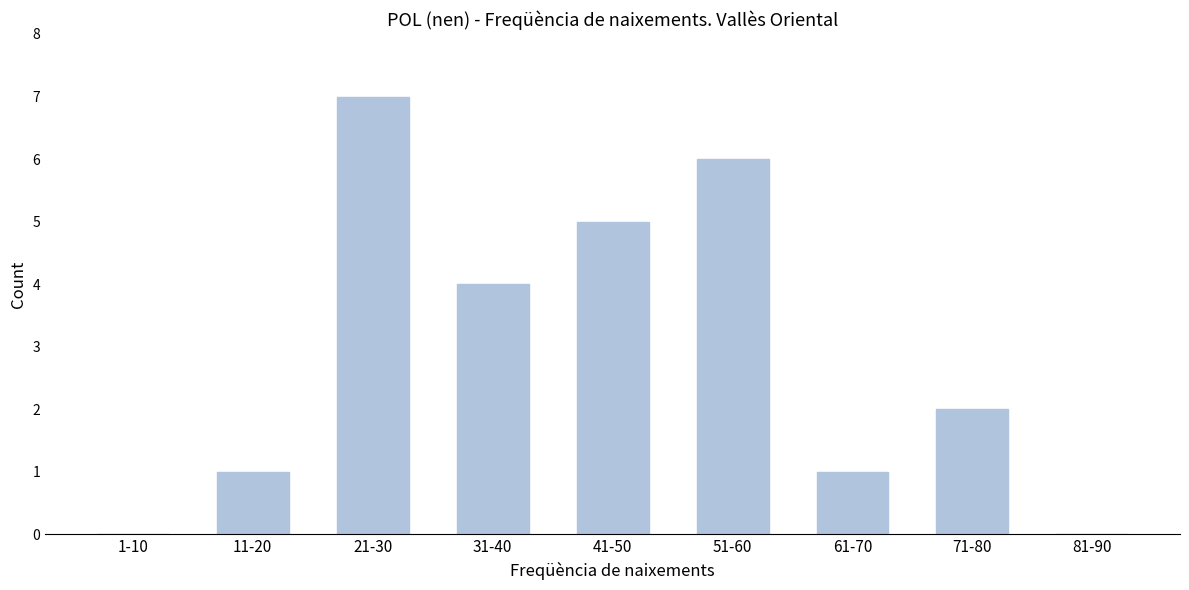

Reading right to left, transcribe all the data shown in this chart.

81-90=0	71-80=2	61-70=1	51-60=6	41-50=5	31-40=4	21-30=7	11-20=1	1-10=0